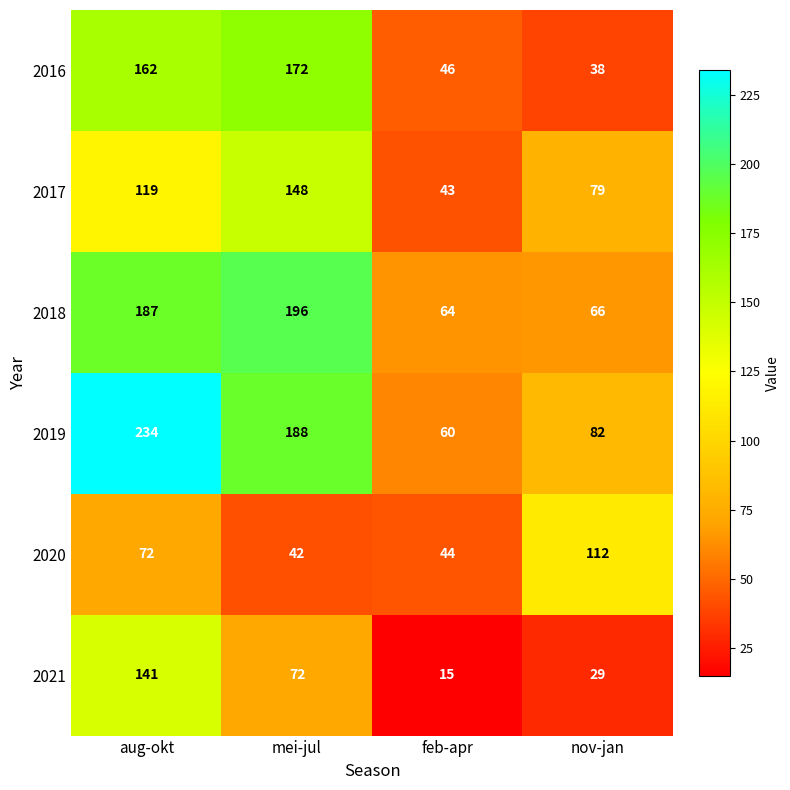

The value of 2017 at aug-okt is 37. True or false?

False